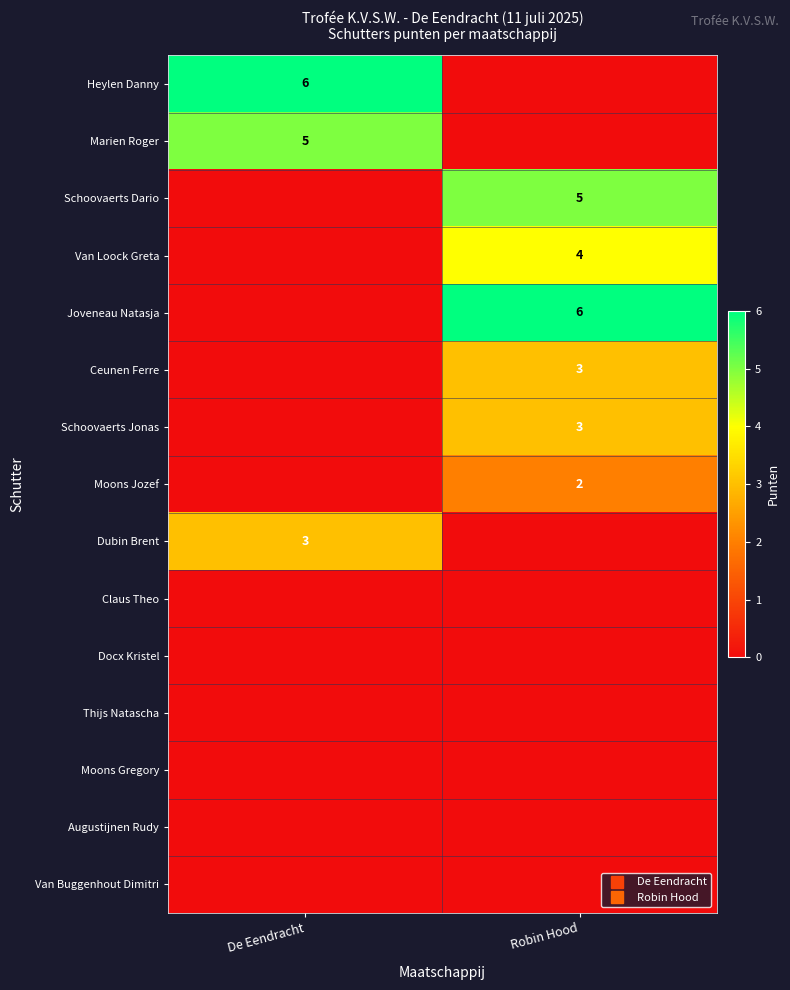

How many data points in Moons Jozef are less than 2?

1